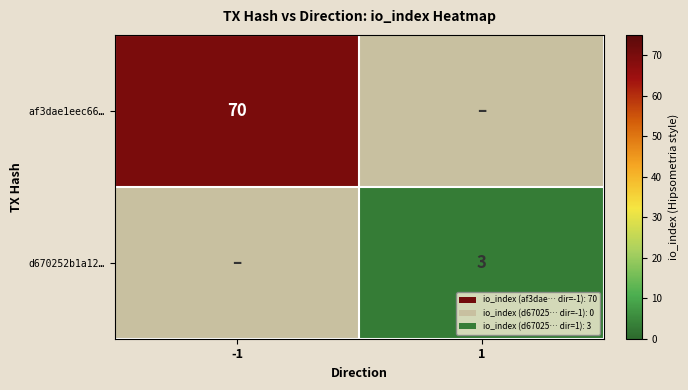

At which category is the sum across all series the highest?

-1